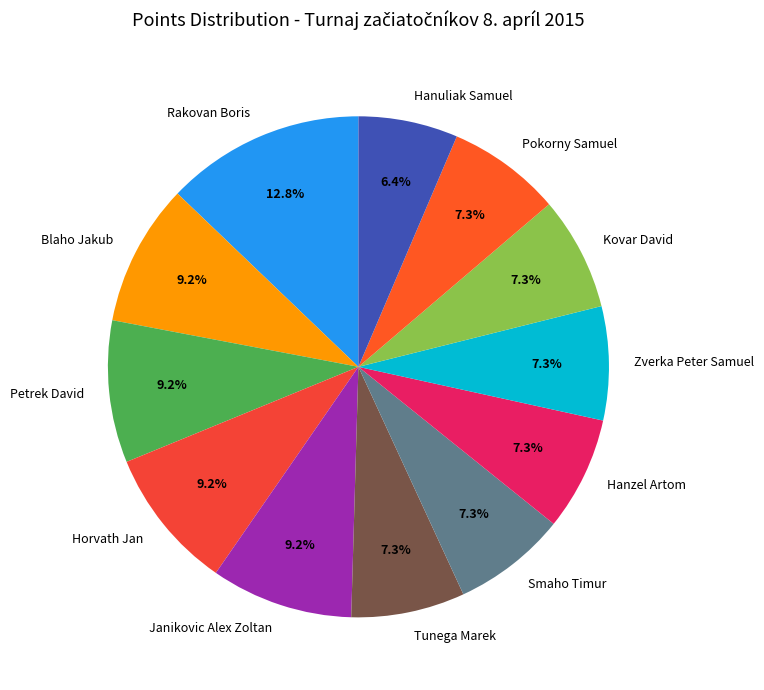

Count the number of slices in the pie.

12